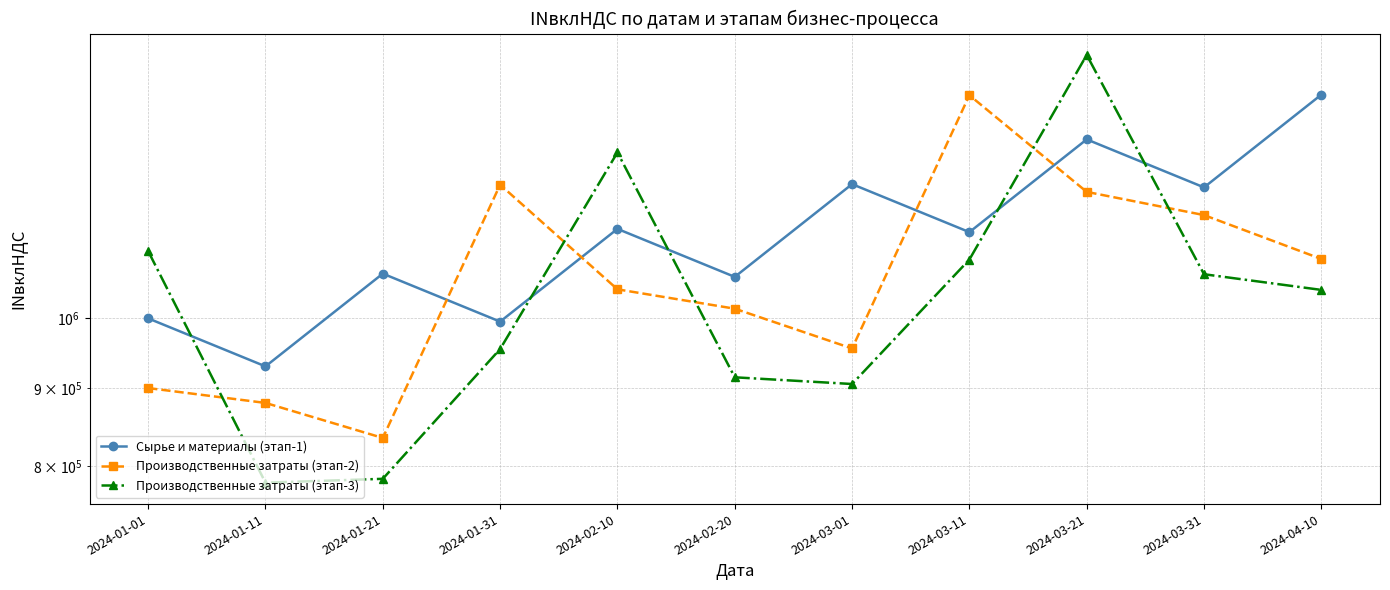

After their last crossing, which series has the higher values: Сырье и материалы (этап-1) or Производственные затраты (этап-3)?

Сырье и материалы (этап-1)